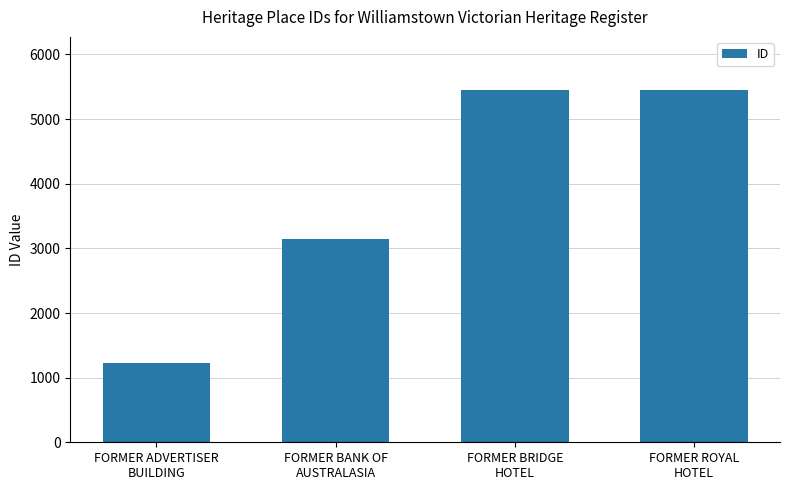

Is it true that the value at FORMER BRIDGE
HOTEL is 5453?

True